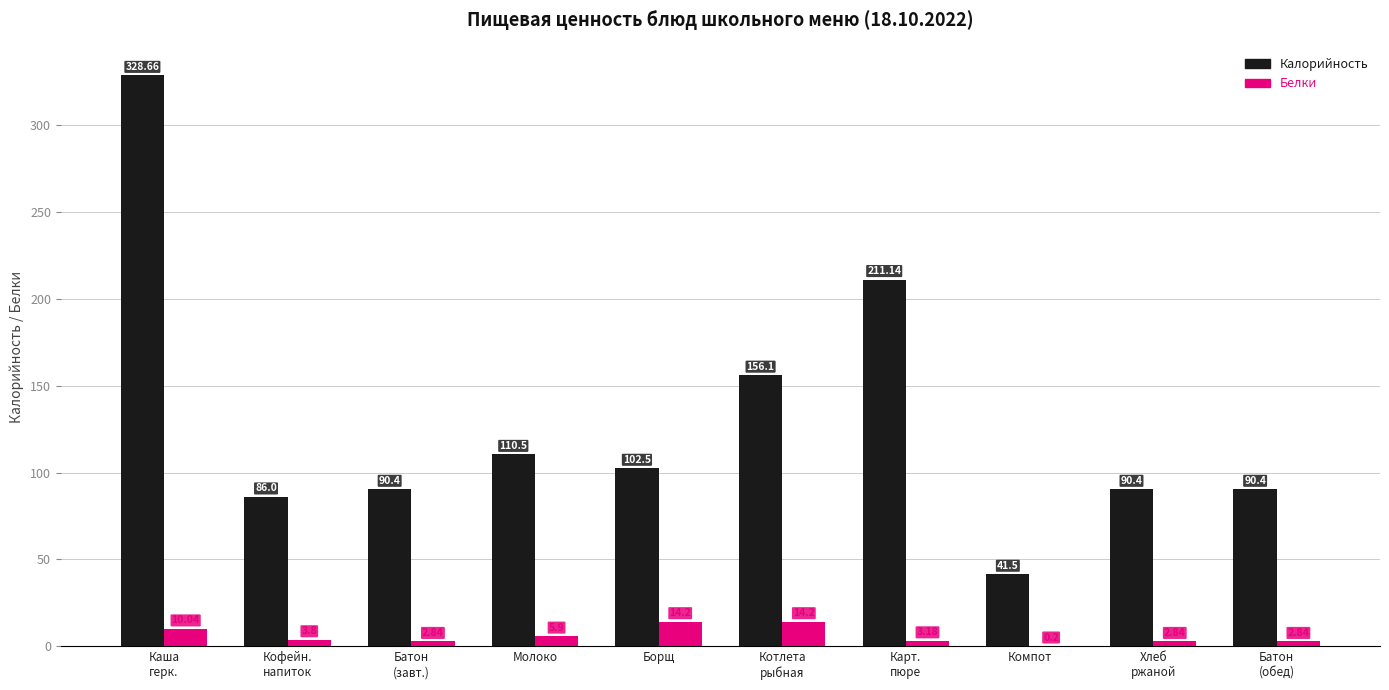

What is the average value of the Белки series?

6.0